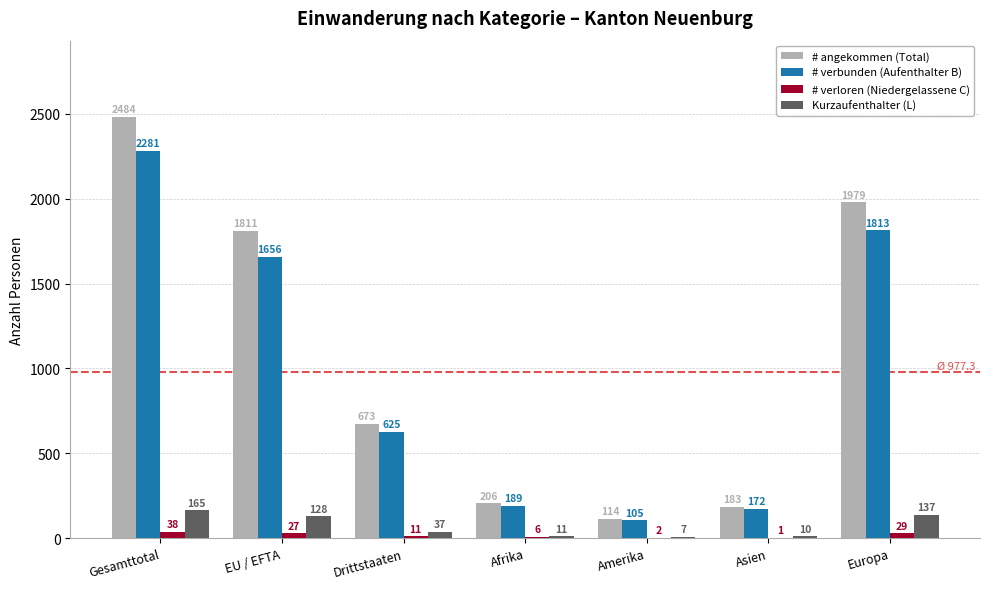

Which label corresponds to the largest value in the chart?

Gesamttotal